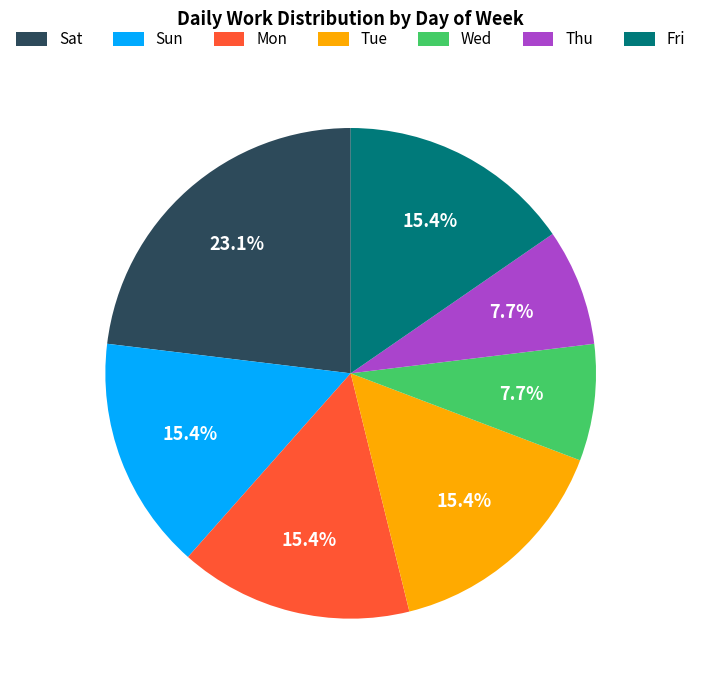

True or false: Sun accounts for 22% of the total.

False